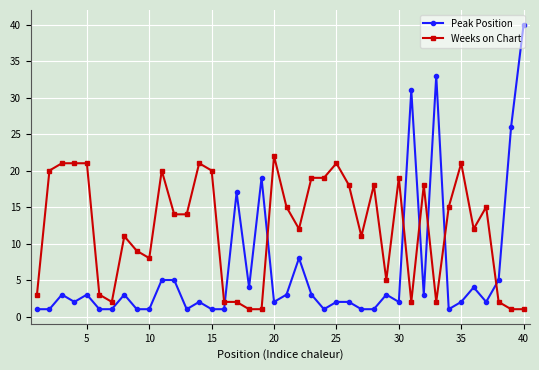

What is the highest value of the Weeks on Chart series?

22